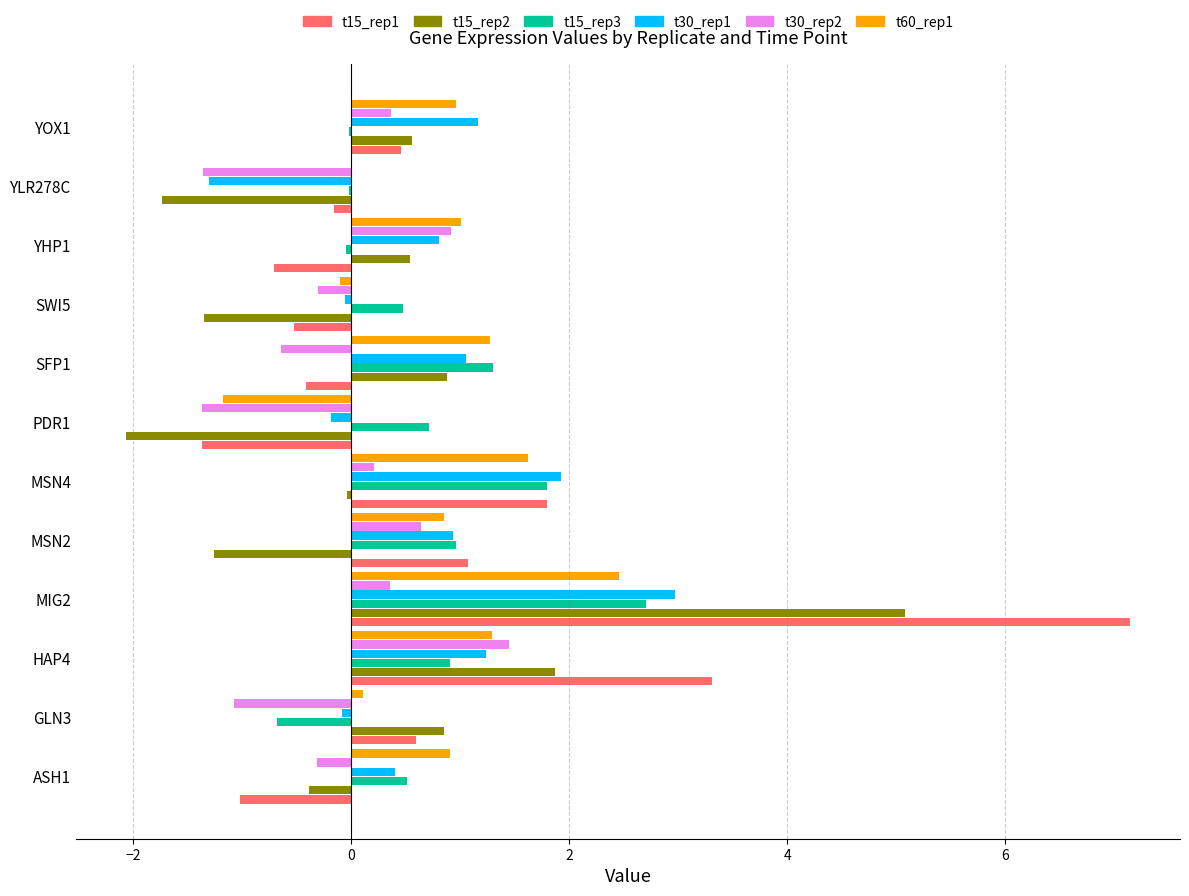

Is the value of t30_rep2 at ASH1 greater than the value of t60_rep1 at SWI5?

No